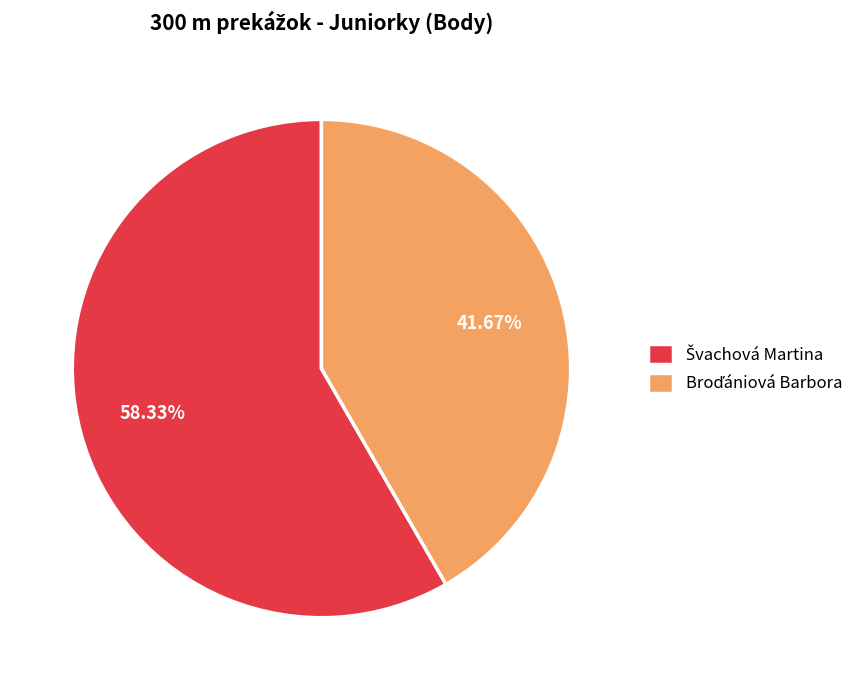

How many segments does this pie chart have?

2